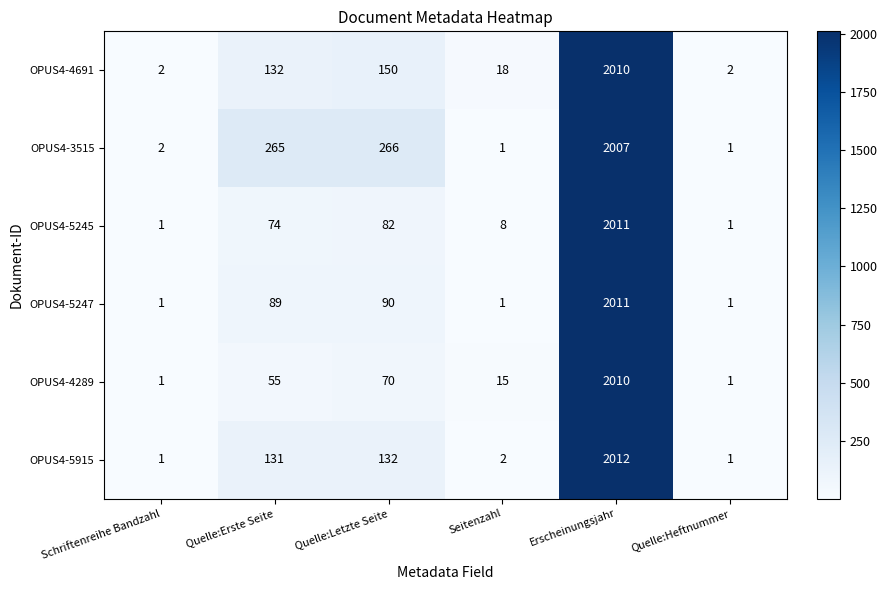

Which series changed the most between Seitenzahl and Quelle:Heftnummer?

OPUS4-4691